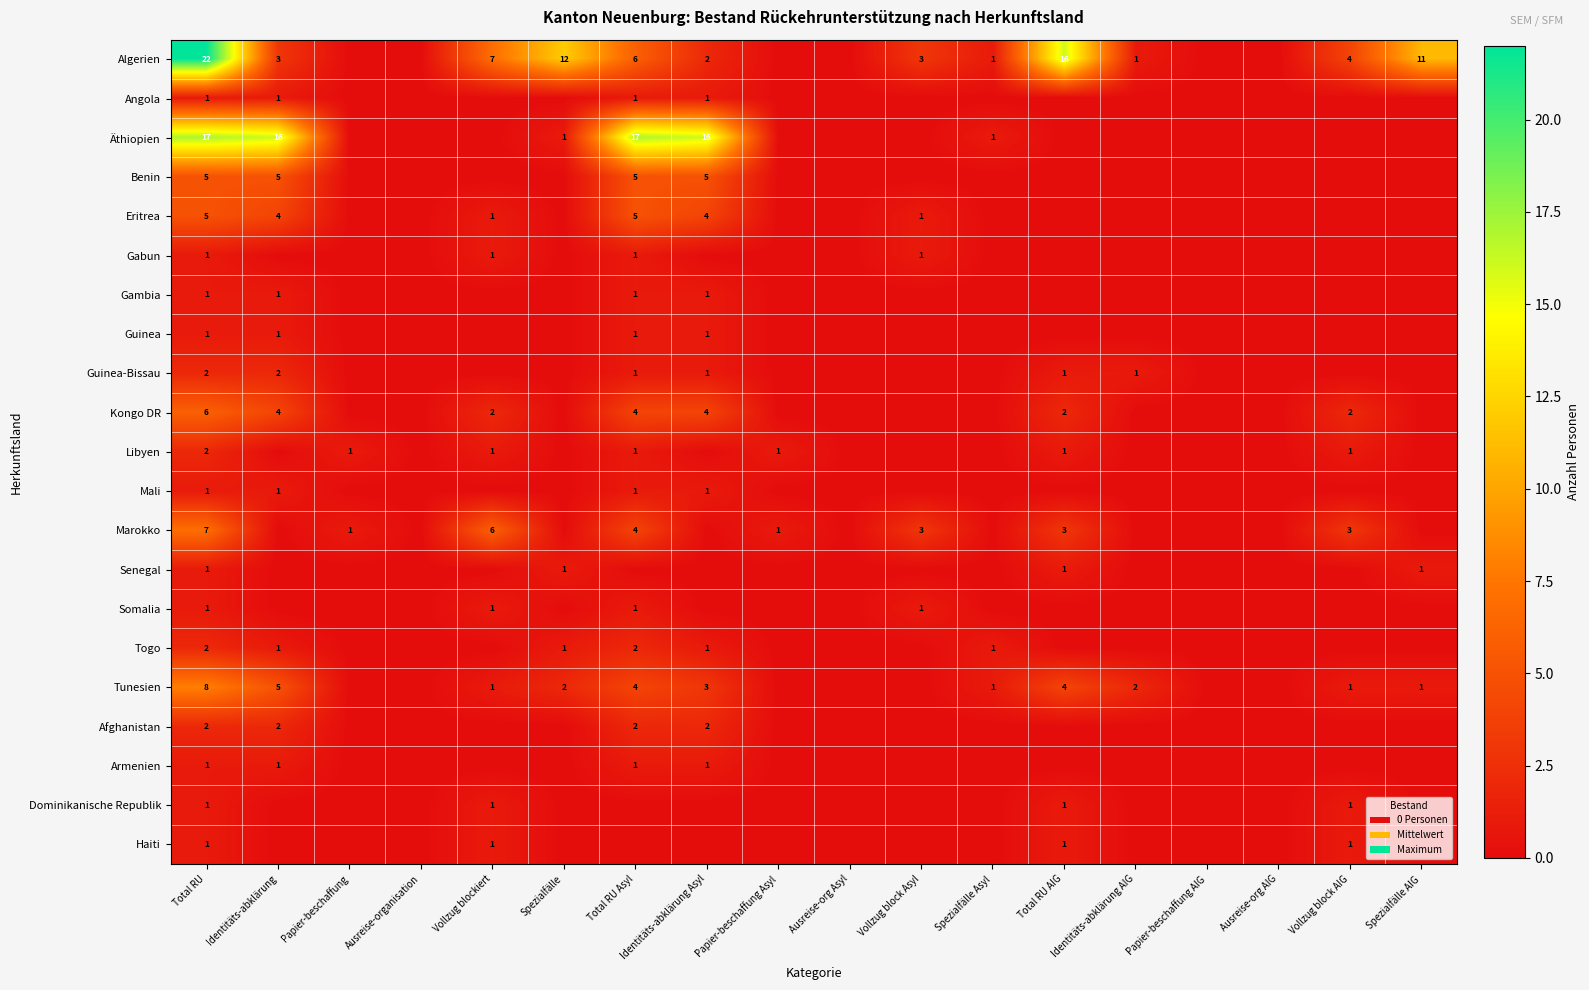

List the labels in order of Guinea-Bissau value, smallest first.

Papier-beschaffung, Ausreise-organisation, Vollzug blockiert, Spezialfälle, Papier-beschaffung Asyl, Ausreise-org Asyl, Vollzug block Asyl, Spezialfälle Asyl, Papier-beschaffung AIG, Ausreise-org AIG, Vollzug block AIG, Spezialfälle AIG, Total RU Asyl, Identitäts-abklärung Asyl, Total RU AIG, Identitäts-abklärung AIG, Total RU, Identitäts-abklärung